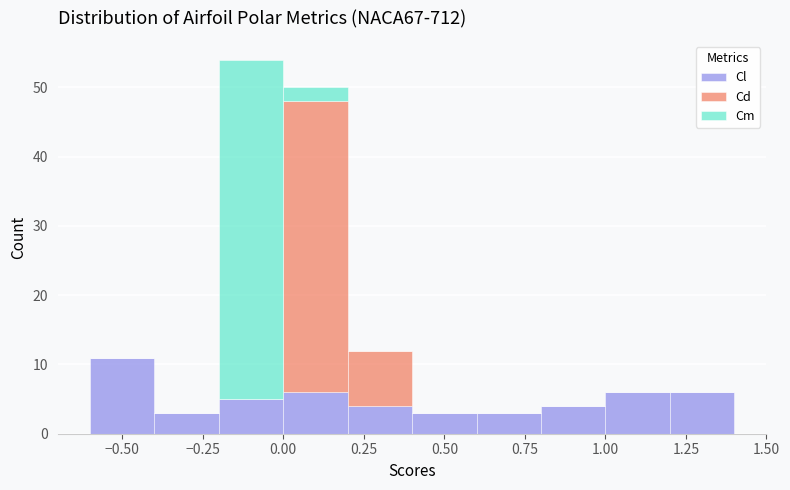

What is the total height of the stacked bar covering 1.2 to 1.4 on the x-axis? The values are not printed on the chart, so give them approximately, as read against the axis.

6